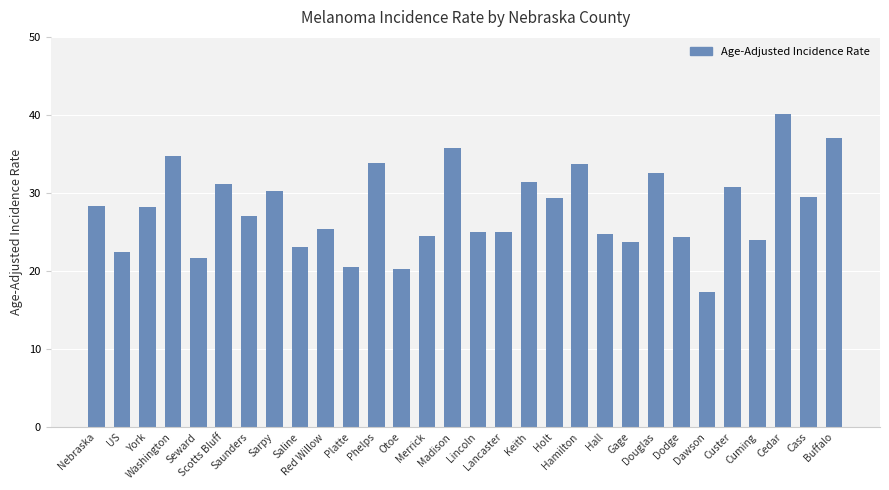

What position from the left is Lancaster?

17